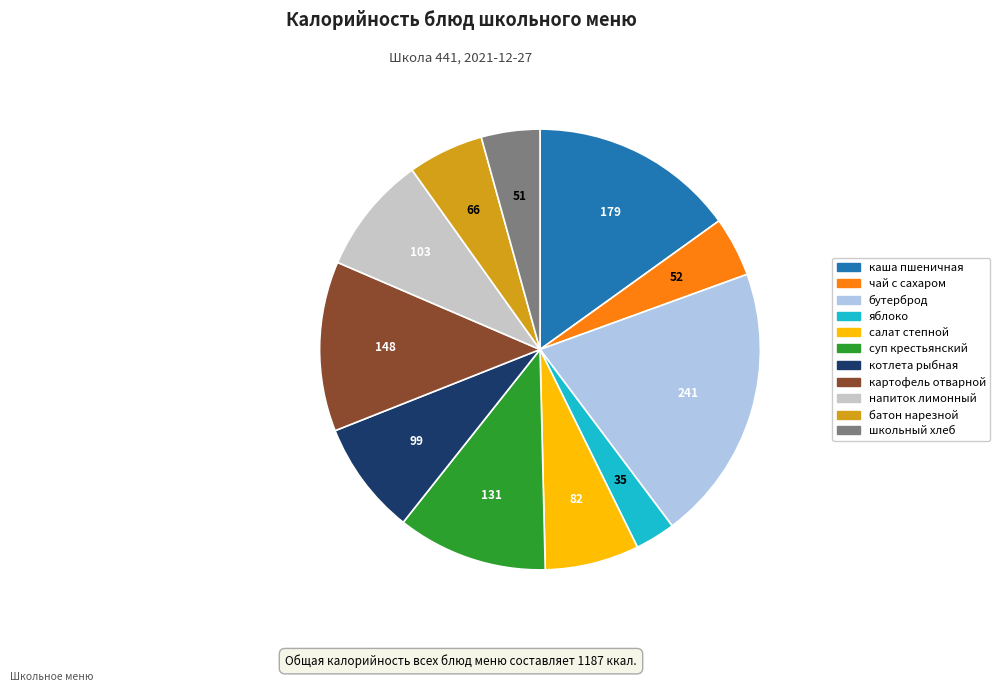

Is there any slice that represents more than half of the pie?

No